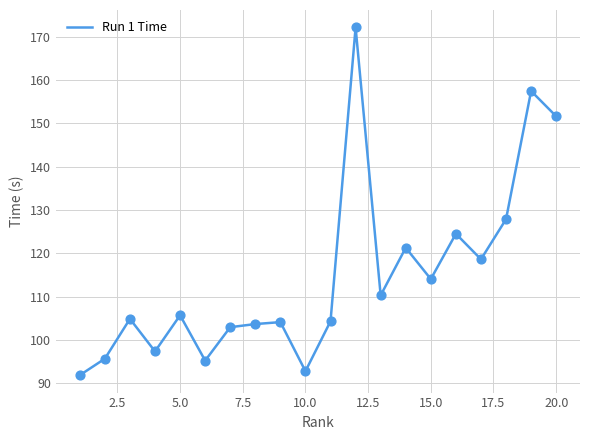

What is the minimum value shown in the chart?

91.8